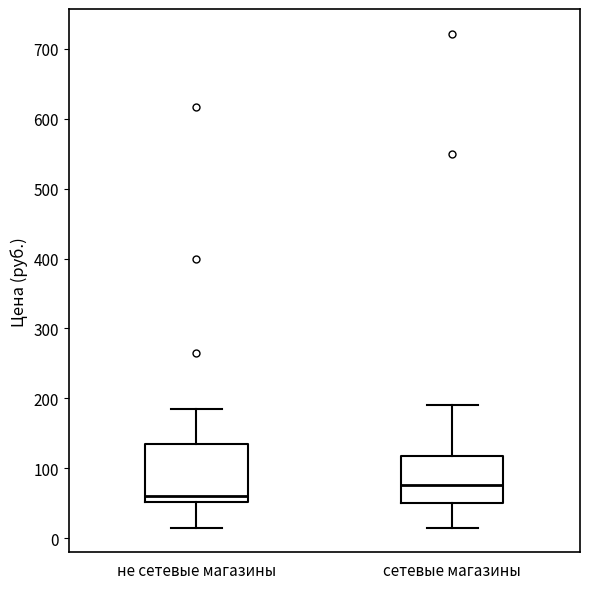

Reading left to right, transcribe this box plot: for each box, give where its median line is, the range the box spans, and where its two whiskers end, as read against the y-axis. The values are not printed on the chart, so give them approximately, as read against the axis.

не сетевые магазины: median 60, box 50 to 130, whiskers 20 to 190
сетевые магазины: median 80, box 50 to 120, whiskers 20 to 190